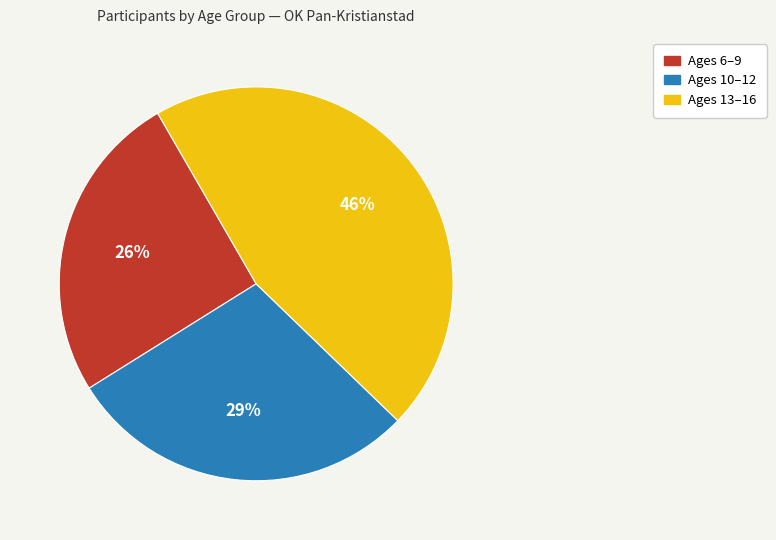

To the nearest percent, what is the difference between the largest and smallest slice percentages?

20%